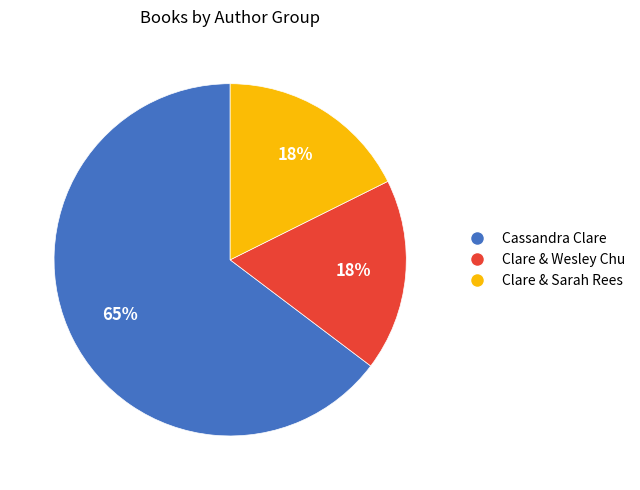

To the nearest percent, what is the average slice percentage?

33%